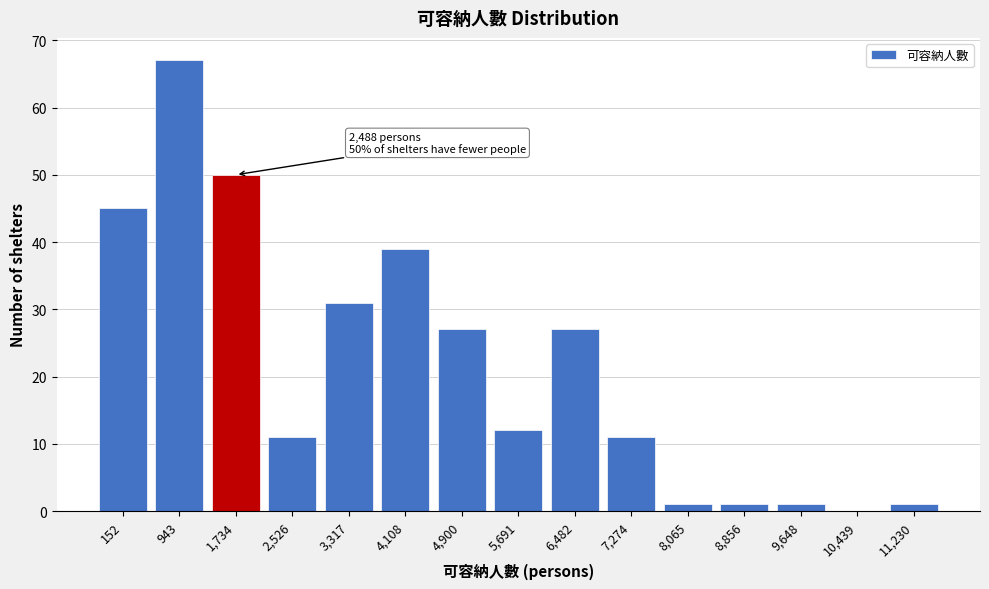

Reading left to right, what are all the values shown in this chart?

152=45	943=67	1,734=50	2,526=11	3,317=31	4,108=39	4,900=27	5,691=12	6,482=27	7,274=11	8,065=1	8,856=1	9,648=1	10,439=0	11,230=1